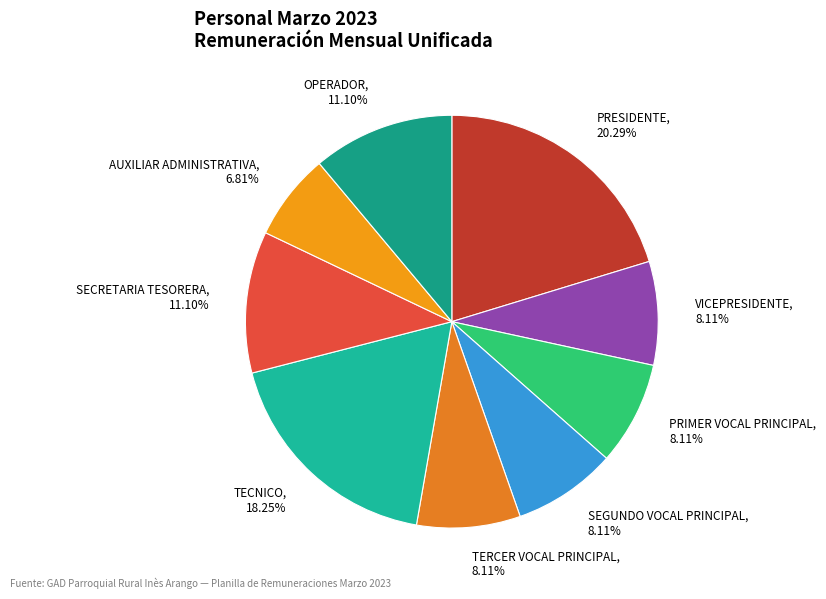

To the nearest percent, what percentage of the pie is OPERADOR?

11%